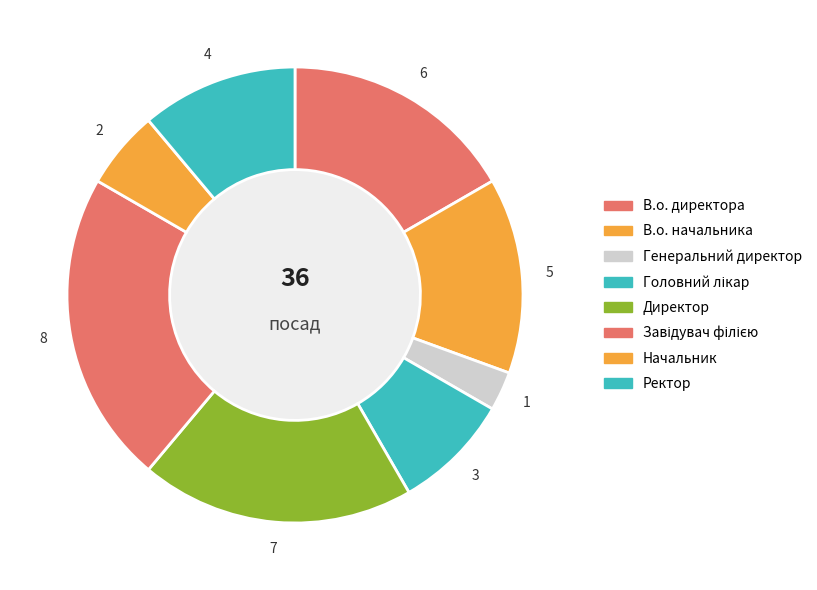

Is it true that Ректор is 2% of the pie?

False